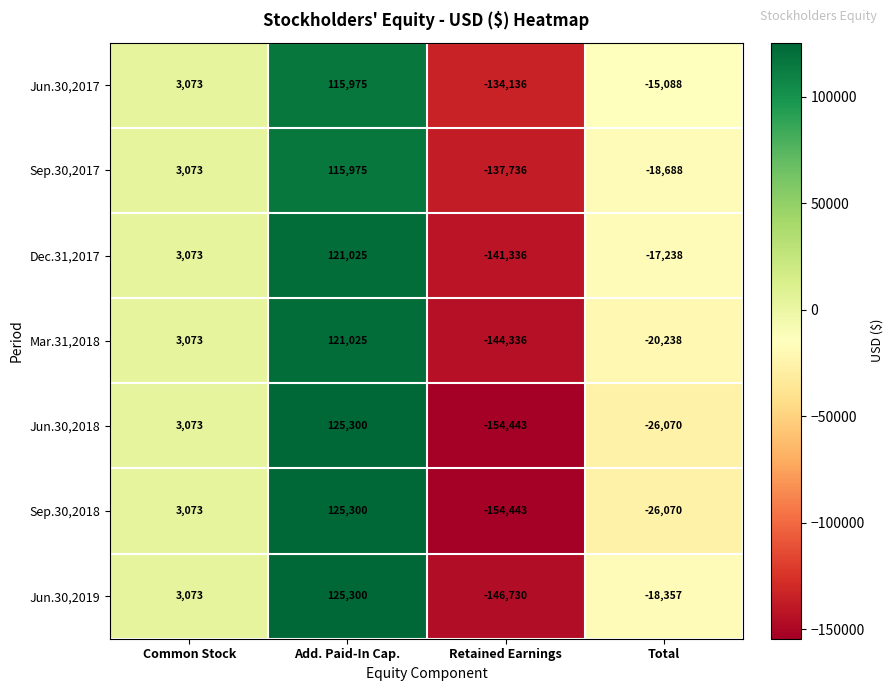

What is the difference between the maximum and second lowest values in the Sep.30,2017 series?

134663